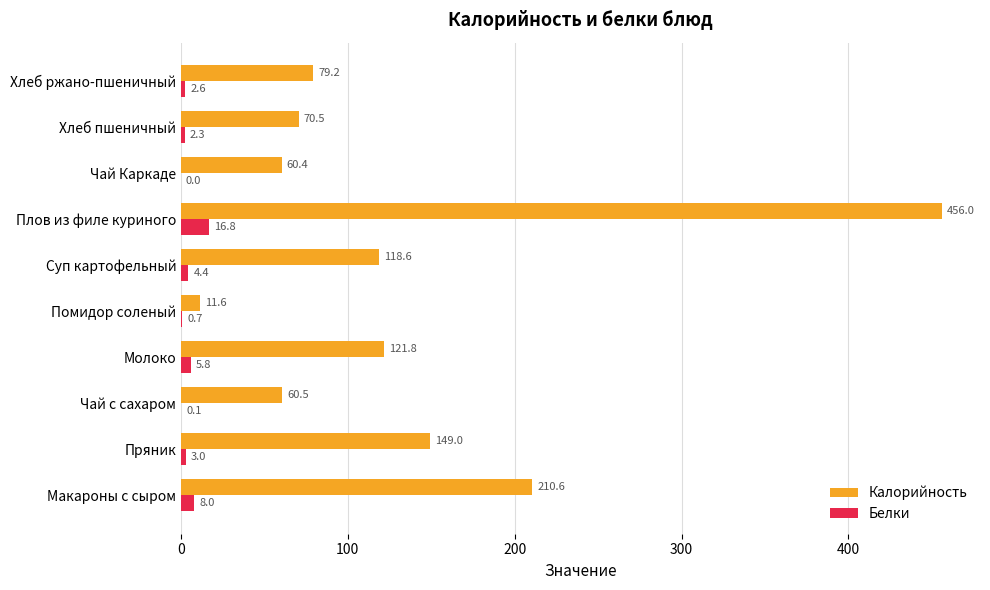

Between Макароны с сыром and Чай с сахаром, which series saw the biggest shift?

Калорийность